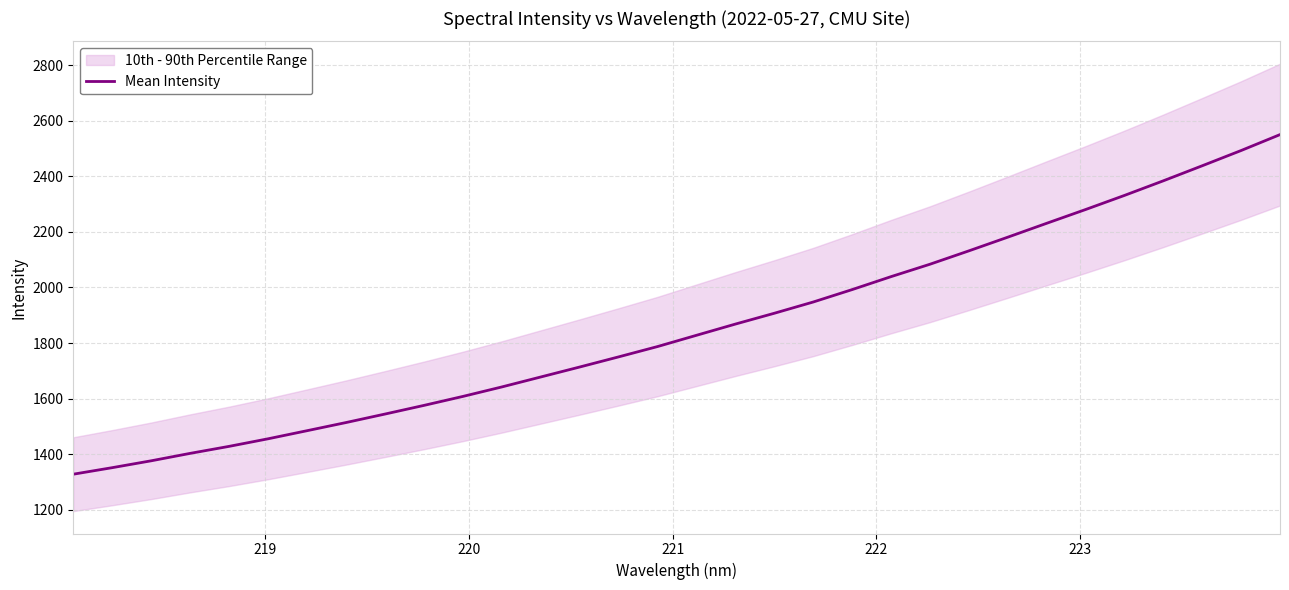

Reading right to left, list all the values displayed in this chart.

2549.6	2492.4	2437.6	2383.5	2330.9	2280.2	2230.7	2180.7	2131.5	2083.5	2038.9	1992.3	1947.6	1907.1	1868.2	1827.9	1787.4	1750.2	1713.7	1677.9	1642.1	1608.0	1575.7	1544.6	1514.0	1484.7	1455.6	1428.4	1403.2	1376.4	1351.7	1328.2